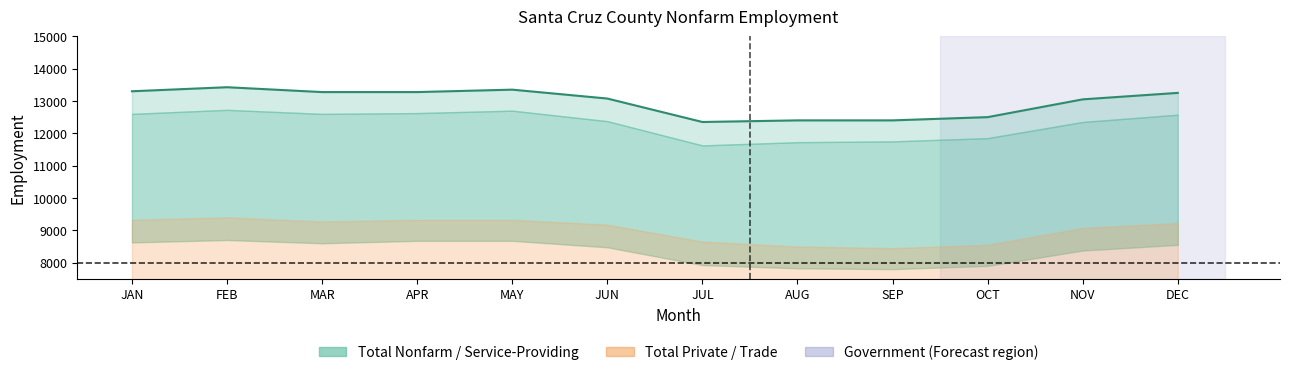

Where is the first local maximum?

FEB